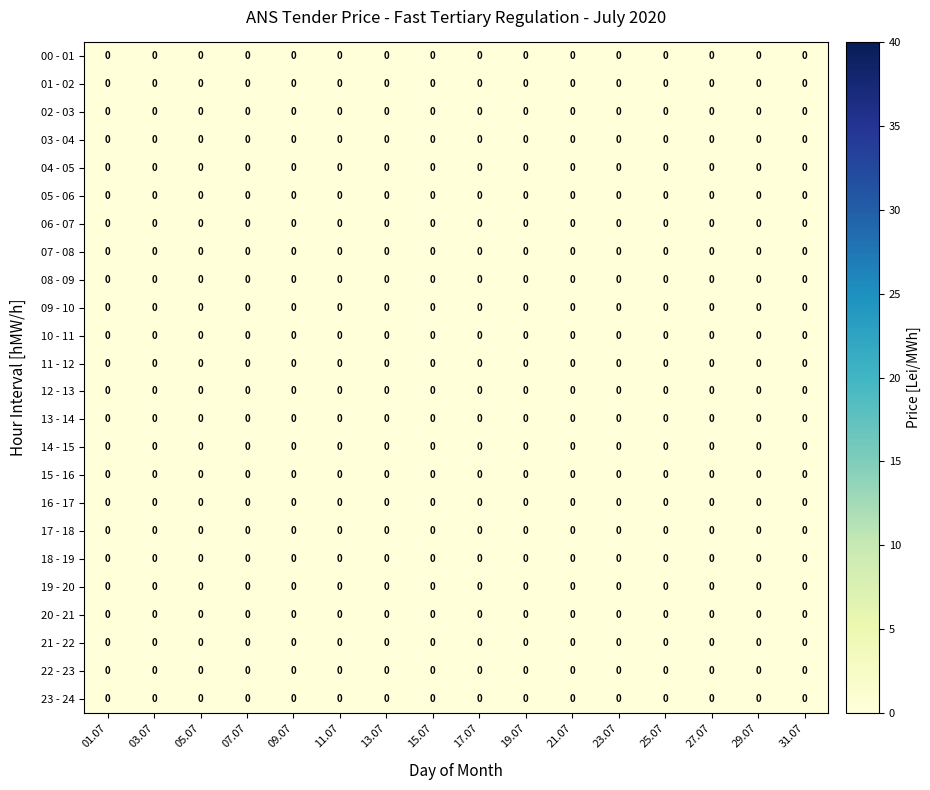

Which series has the largest total across all categories?

06 - 07